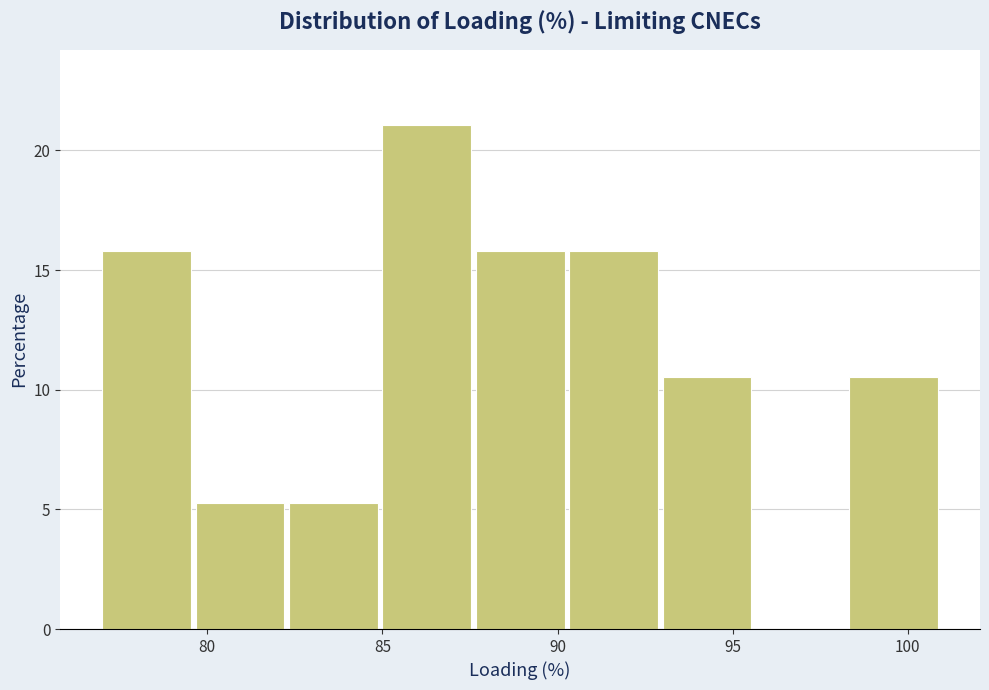

Reading left to right, list every bar in this chart as the range it spans on the x-axis followed by its height. Neither the bar edges nor the heights are printed on the chart, so give them approximately, as read against the axes.

77.0 to 79.5: 16.0
79.5 to 82.5: 5.5
82.5 to 85.0: 5.5
85.0 to 87.5: 21.0
87.5 to 90.5: 16.0
90.5 to 93.0: 16.0
93.0 to 95.5: 10.5
95.5 to 98.5: 0
98.5 to 101.0: 10.5